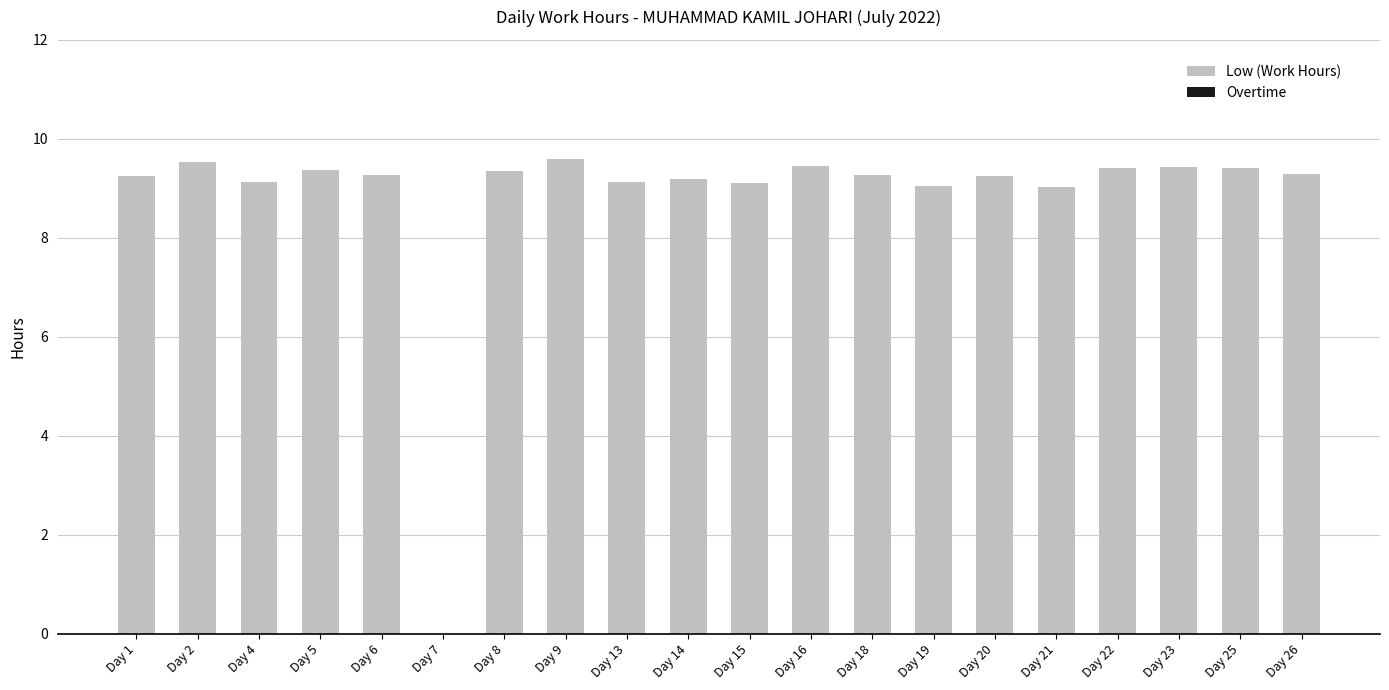

What is the change in value from Day 9 to Day 13?

-0.5